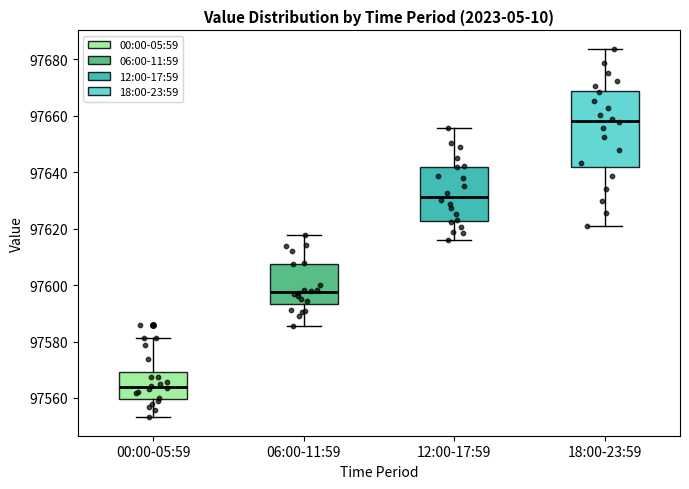

Reading left to right, transcribe this box plot: for each box, give where its median line is, the range the box spans, and where its two whiskers end, as read against the y-axis. The values are not printed on the chart, so give them approximately, as read against the axis.

00:00-05:59: median 97564, box 97560 to 97570, whiskers 97554 to 97582
06:00-11:59: median 97598, box 97594 to 97608, whiskers 97586 to 97618
12:00-17:59: median 97632, box 97622 to 97642, whiskers 97616 to 97656
18:00-23:59: median 97658, box 97642 to 97668, whiskers 97622 to 97684